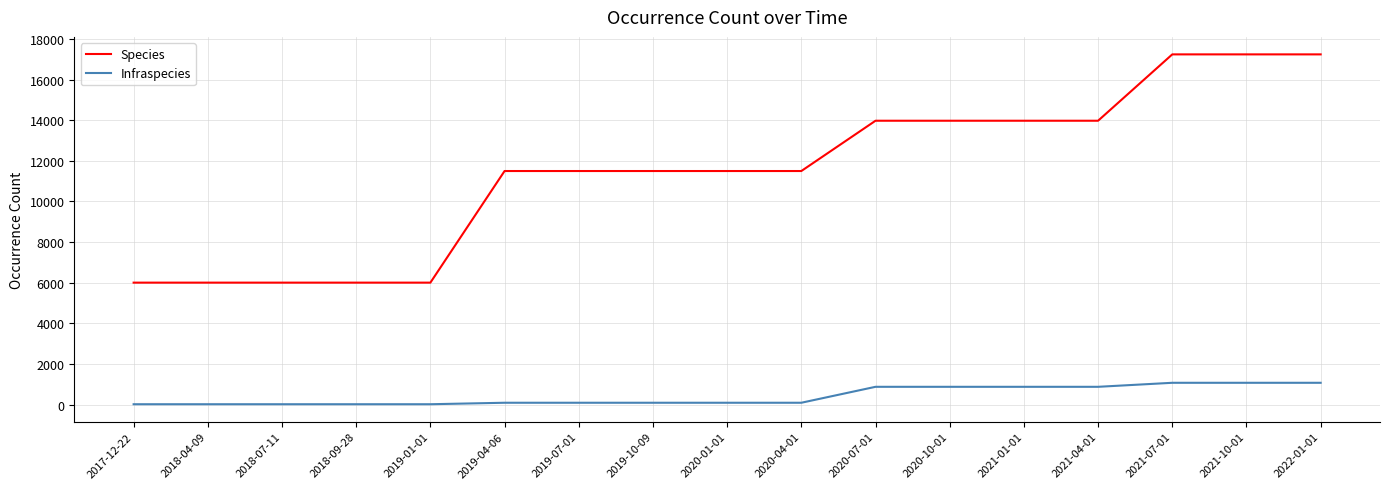

How many series are shown in this chart?

2